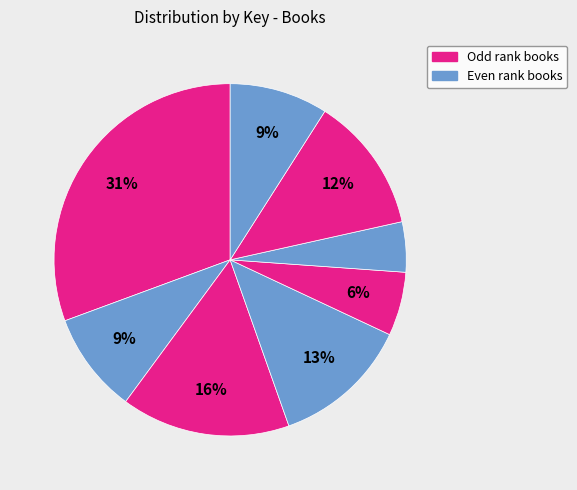

Count the number of slices in the pie.

8